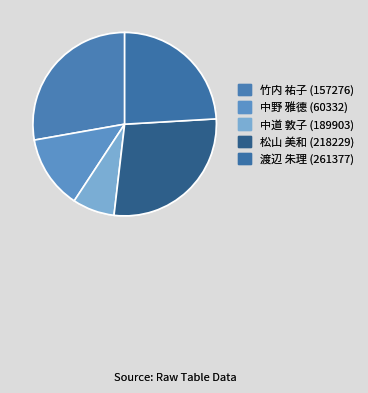

How many segments does this pie chart have?

5